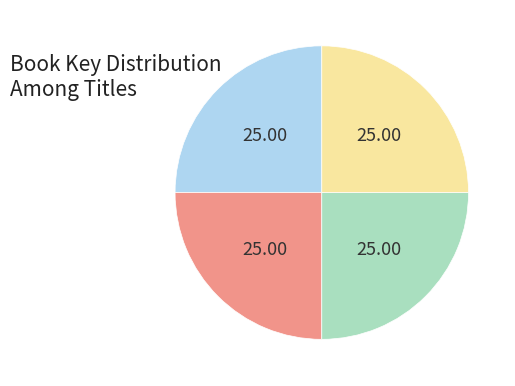

Is there any slice that represents more than half of the pie?

No